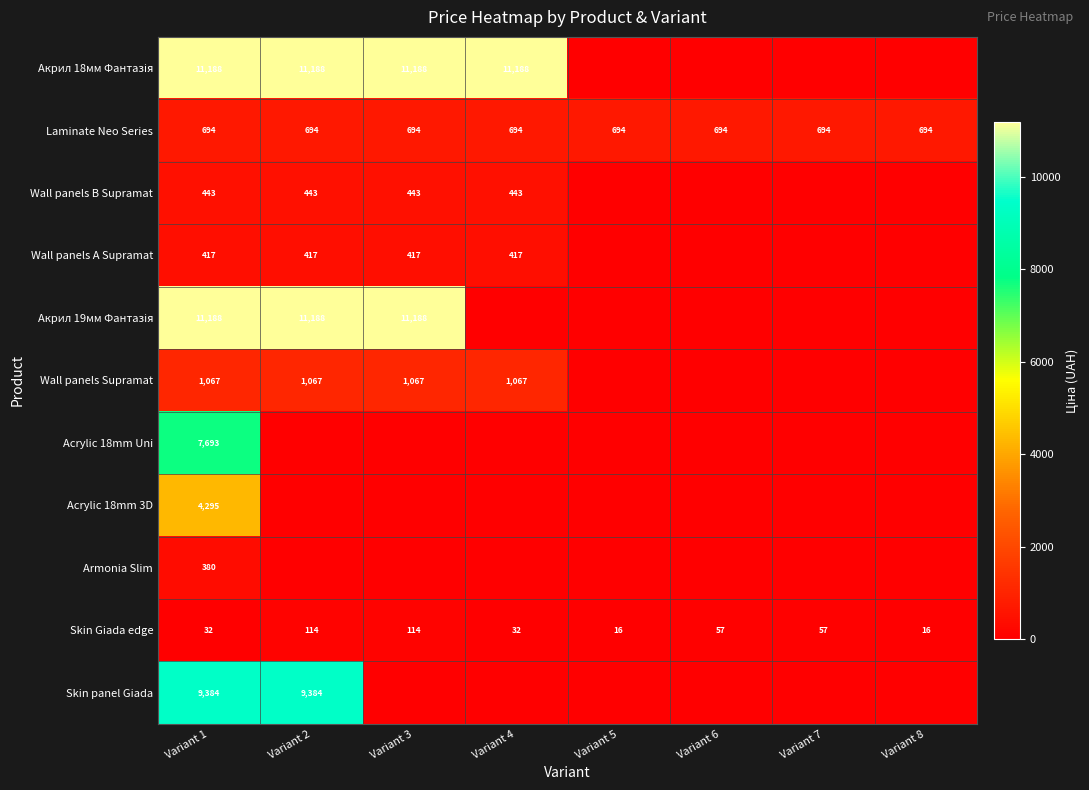

How many distinct data groups are displayed?

11